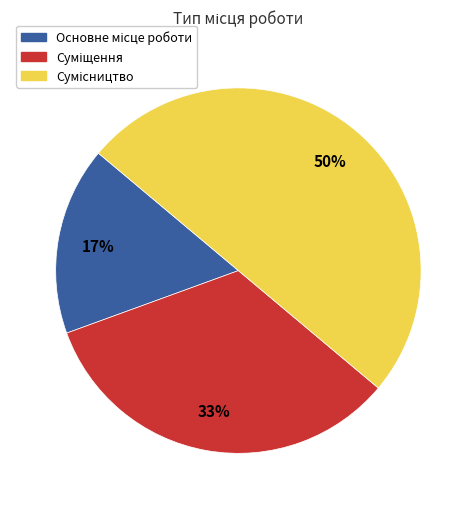

To the nearest percent, what is the difference between the largest and smallest slice percentages?

33%